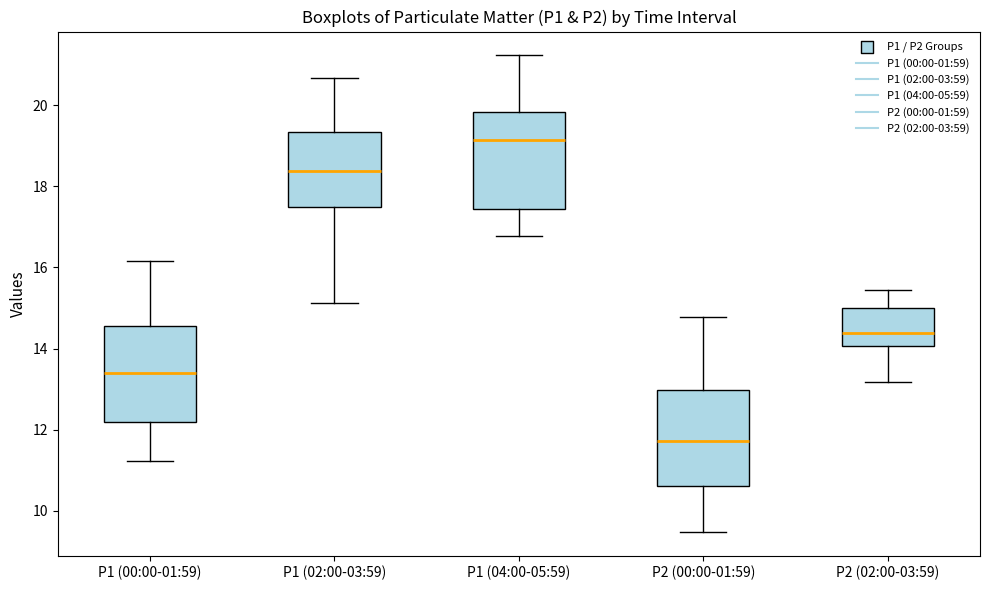

Which box has the highest median line?

P1 (04:00-05:59)